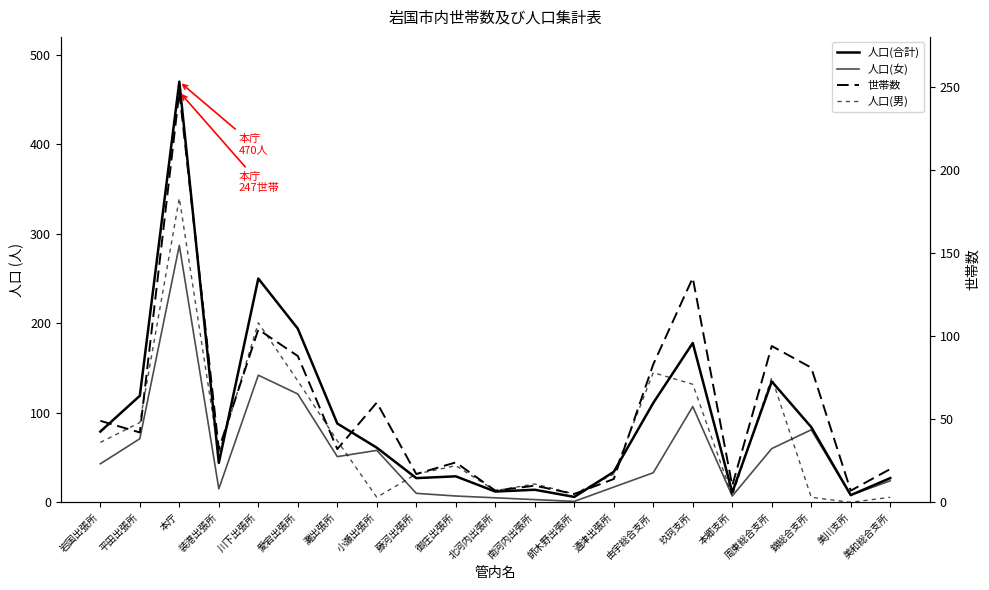

How many values in the 世帯数 series are below 32?

9